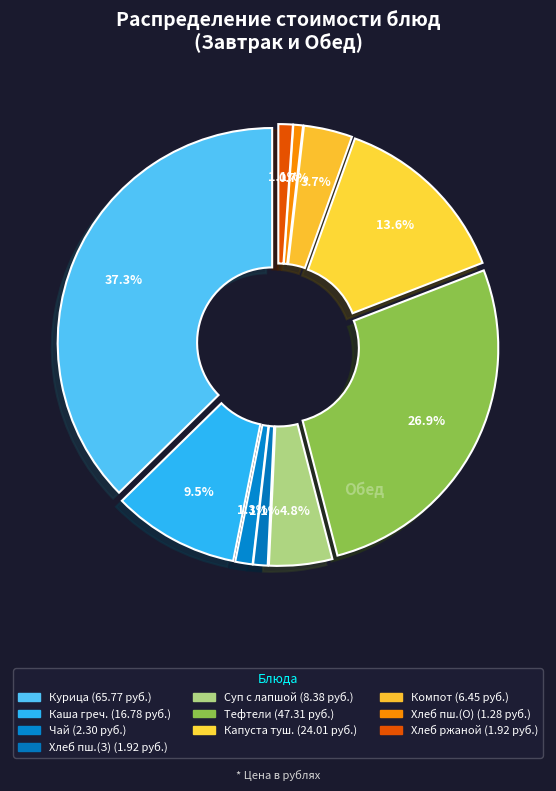

Which category has the biggest portion of the pie?

Птица (курица) отварная с соусом